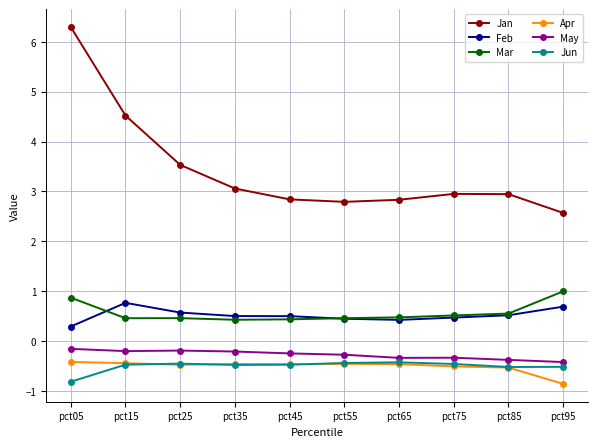

At how many categories does at least one series exceed 0?

10